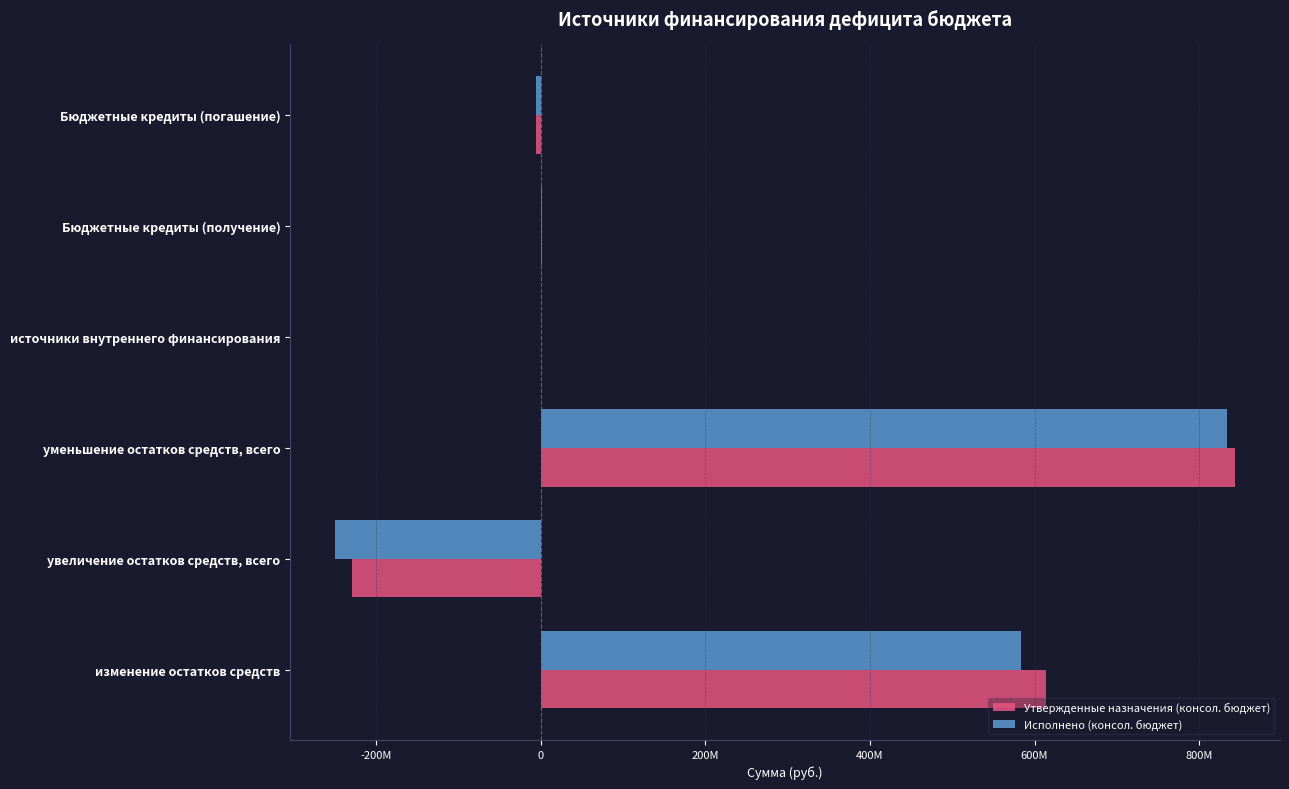

How many negative values does the Исполнено (консол. бюджет) series have?

2